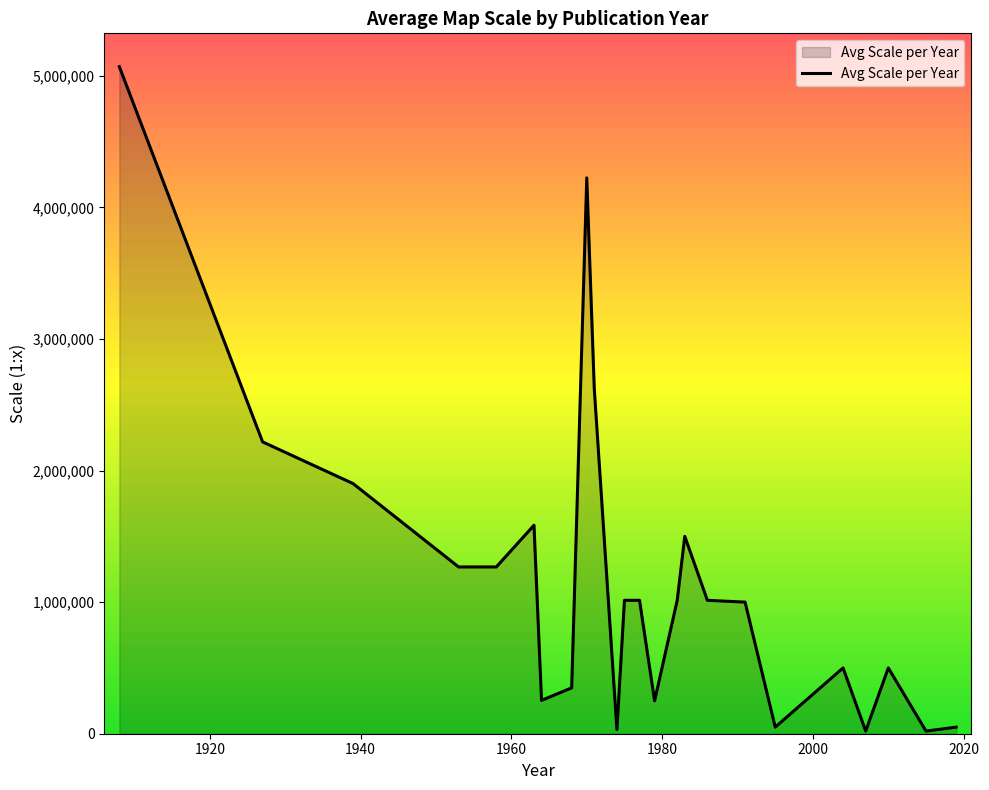

What is the greatest value displayed?

5068800